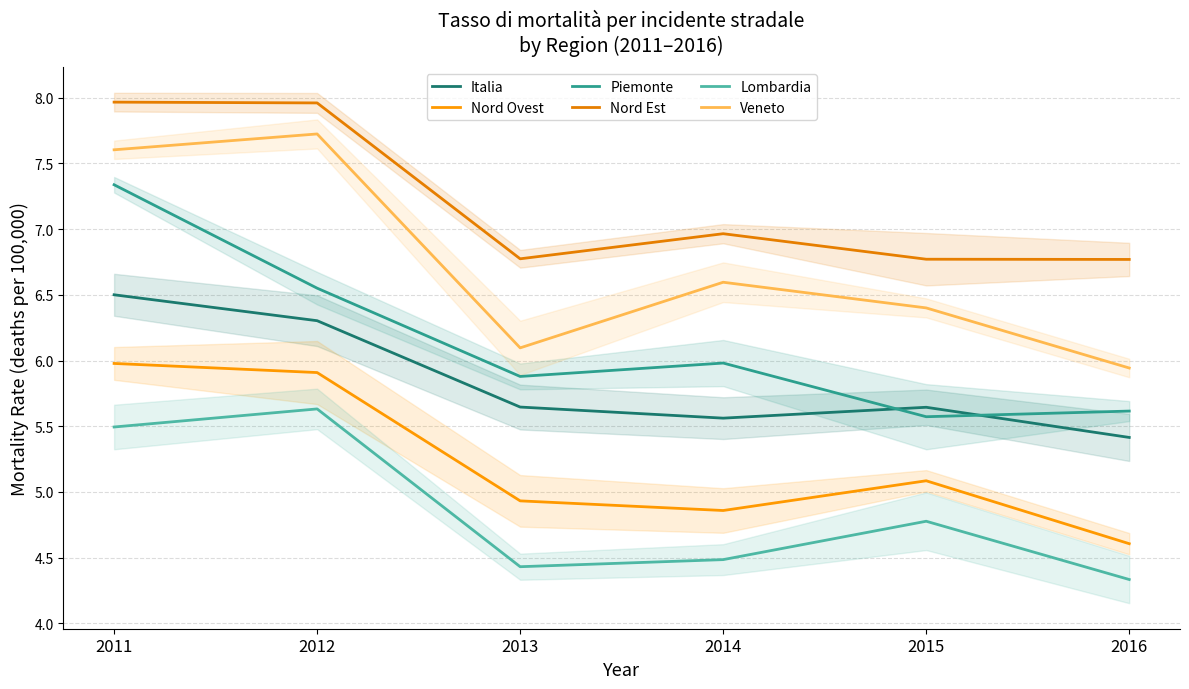

Rank the series at 2016 from highest to lowest value.

Nord Est, Veneto, Piemonte, Italia, Nord Ovest, Lombardia